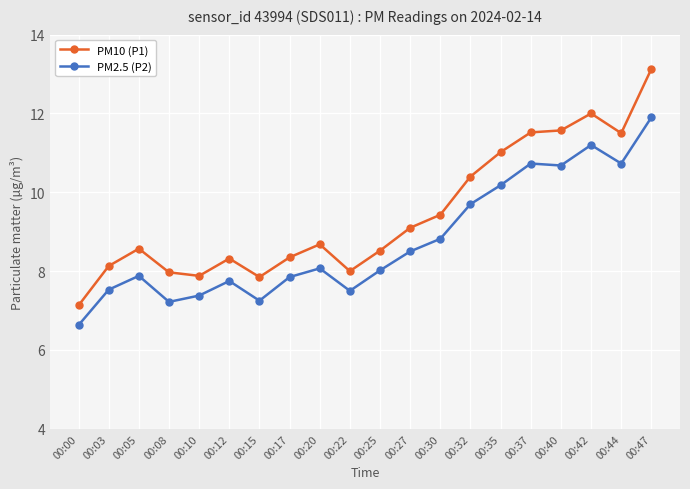

At which category is the sum across all series the highest?

00:47